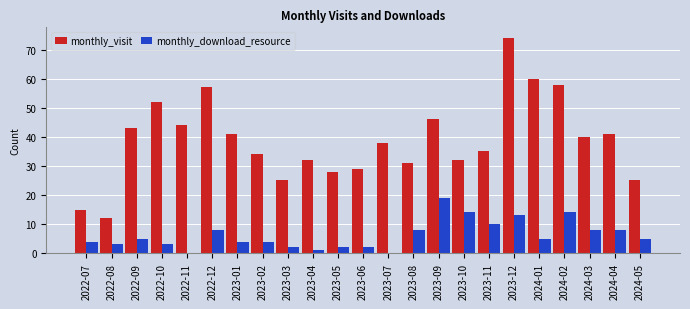

Reading left to right, transcribe all the data shown in this chart.

monthly_visit: 15	12	43	52	44	57	41	34	25	32	28	29	38	31	46	32	35	74	60	58	40	41	25
monthly_download_resource: 4	3	5	3	0	8	4	4	2	1	2	2	0	8	19	14	10	13	5	14	8	8	5